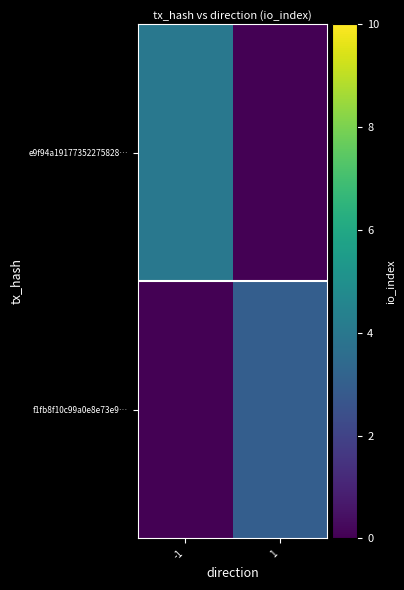

At how many categories does at least one series exceed 3?

1